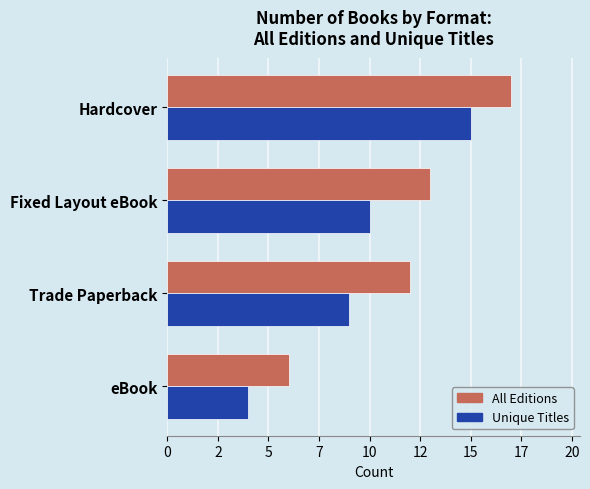

What are all the series names shown in the legend?

All Editions, Unique Titles